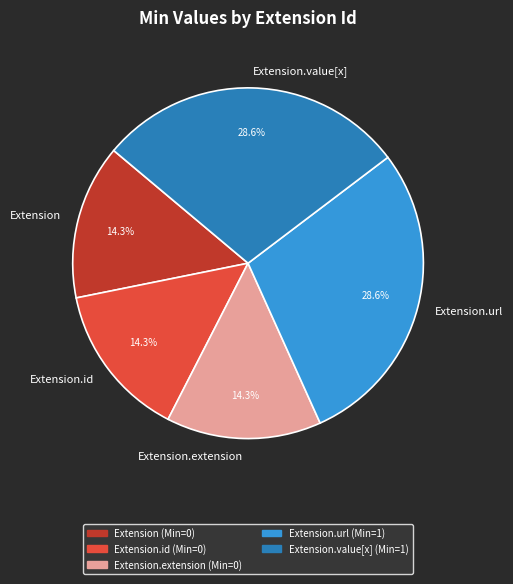

Approximately how many times larger is the value at Extension.url compared to Extension.extension?

2.0